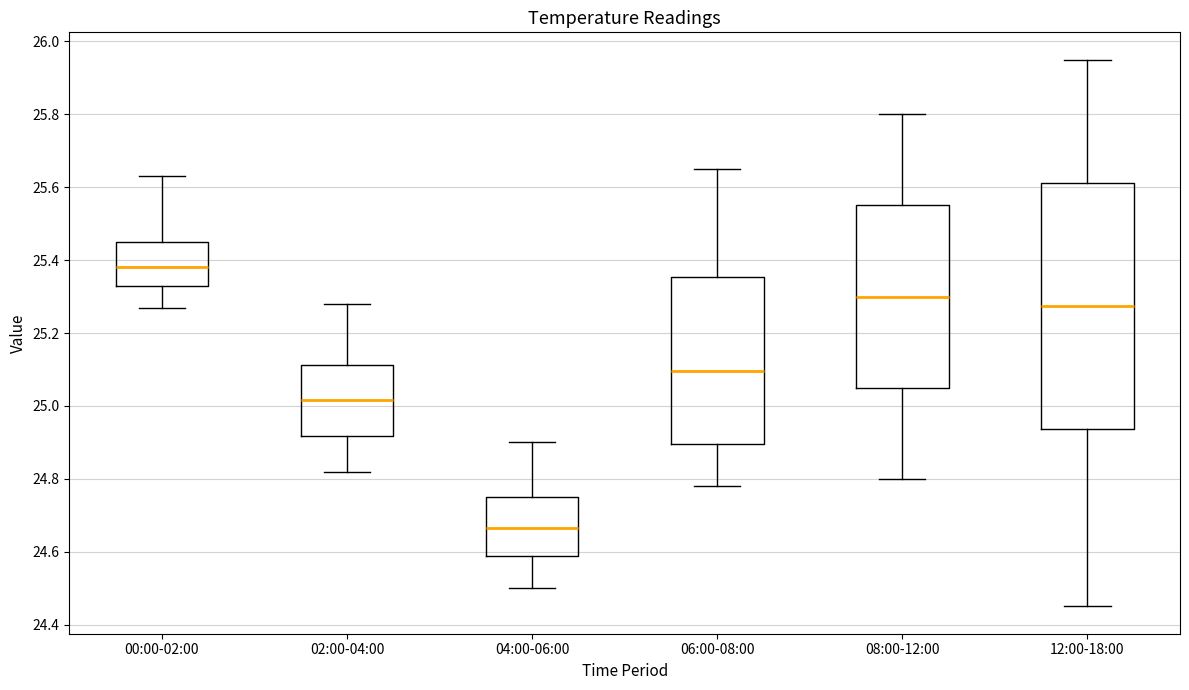

Reading left to right, read every box against the y-axis: the position of its median line, the range the box covers, and the ends of its whiskers. The values are not printed on the chart, so give them approximately, as read against the axis.

00:00-02:00: median 25.38, box 25.34 to 25.46, whiskers 25.28 to 25.64
02:00-04:00: median 25.02, box 24.92 to 25.12, whiskers 24.82 to 25.28
04:00-06:00: median 24.66, box 24.58 to 24.76, whiskers 24.50 to 24.90
06:00-08:00: median 25.10, box 24.90 to 25.36, whiskers 24.78 to 25.66
08:00-12:00: median 25.30, box 25.06 to 25.56, whiskers 24.80 to 25.80
12:00-18:00: median 25.28, box 24.94 to 25.62, whiskers 24.46 to 25.96